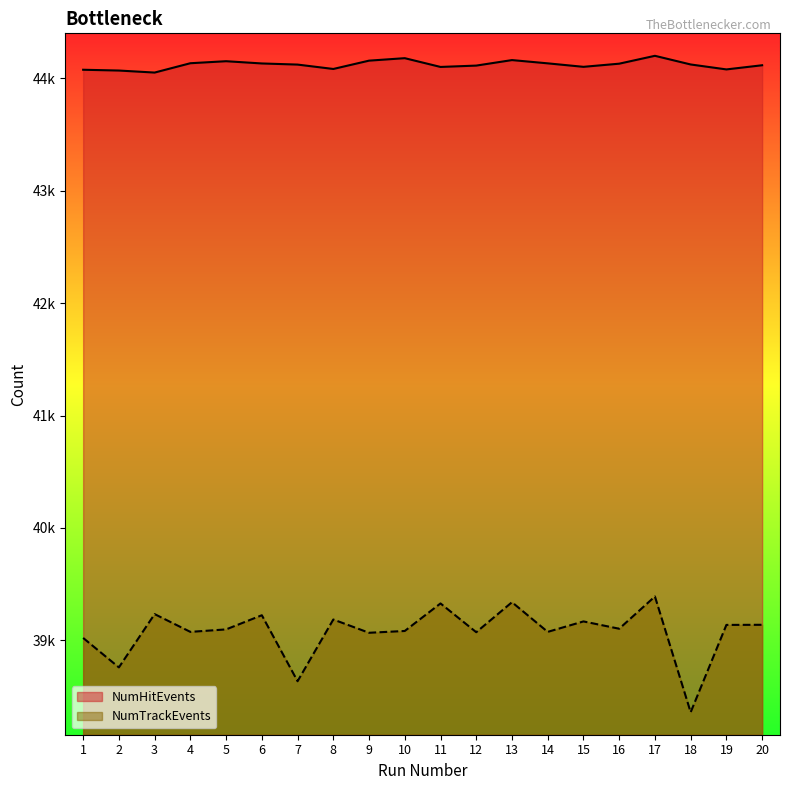

Does the chart display data point markers on the line(s)?

No